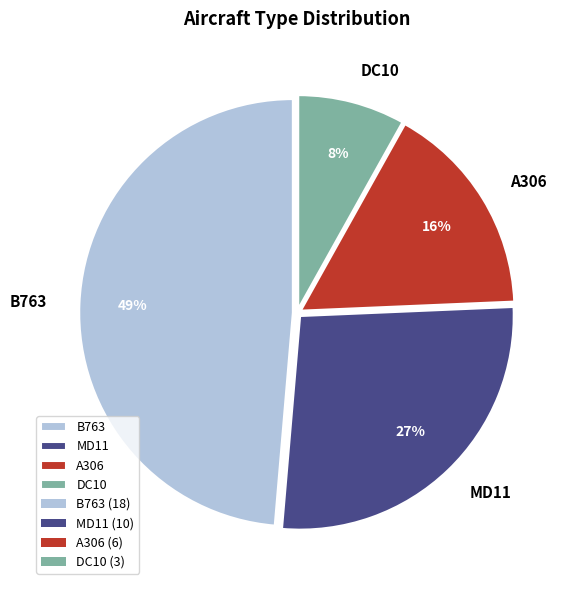

What percentage is the DC10 slice, to the nearest percent?

8%